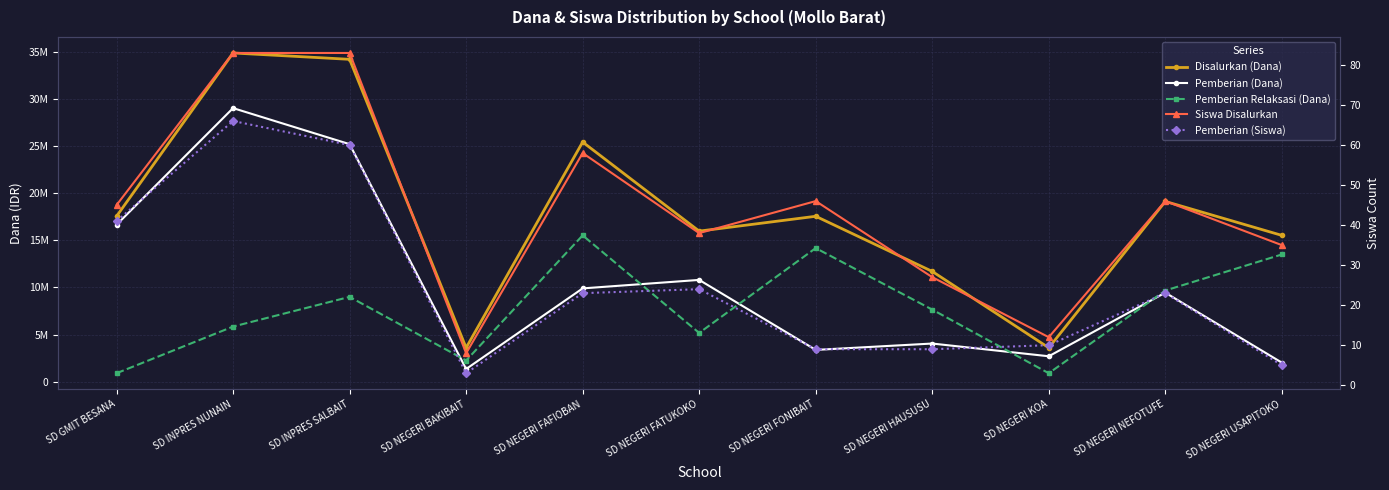

List the labels in order of Pemberian Relaksasi (Dana) value, largest first.

SD NEGERI FAFIOBAN, SD NEGERI FONIBAIT, SD NEGERI USAPITOKO, SD NEGERI NEFOTUFE, SD INPRES SALBAIT, SD NEGERI HAUSUSU, SD INPRES NUNAIN, SD NEGERI FATUKOKO, SD NEGERI BAKIBAIT, SD GMIT BESANA, SD NEGERI KOA